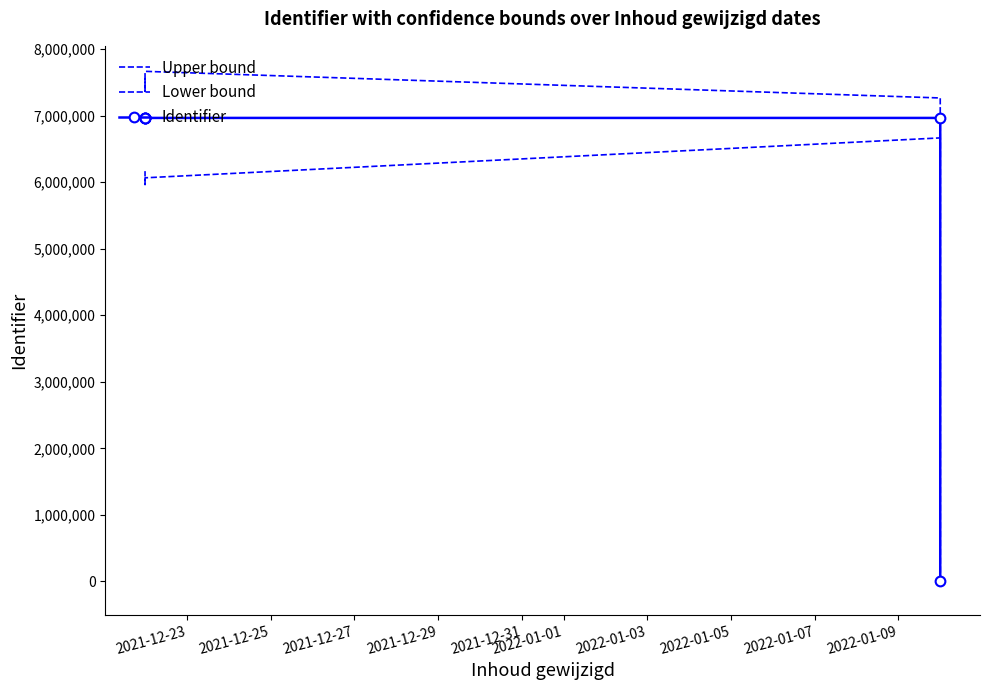

Which series has the widest spread of values?

Upper bound